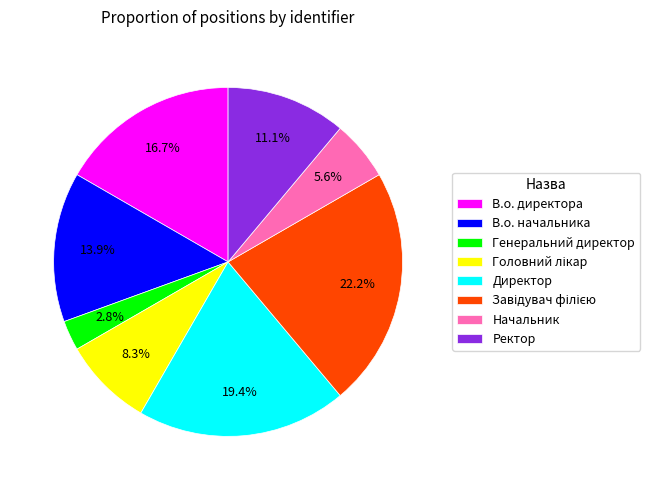

To the nearest percent, what is the average slice percentage?

12%